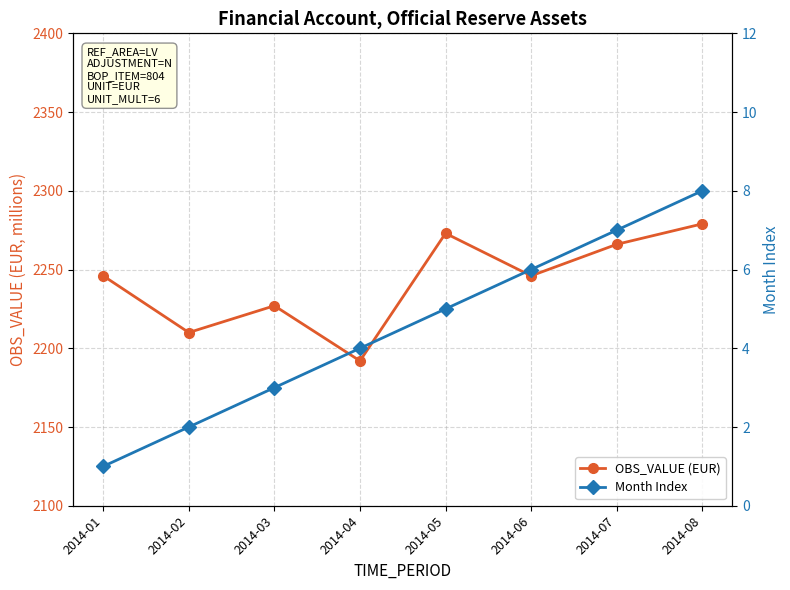

What is the value of the OBS_VALUE (EUR) point at the 3rd from the left?

2227